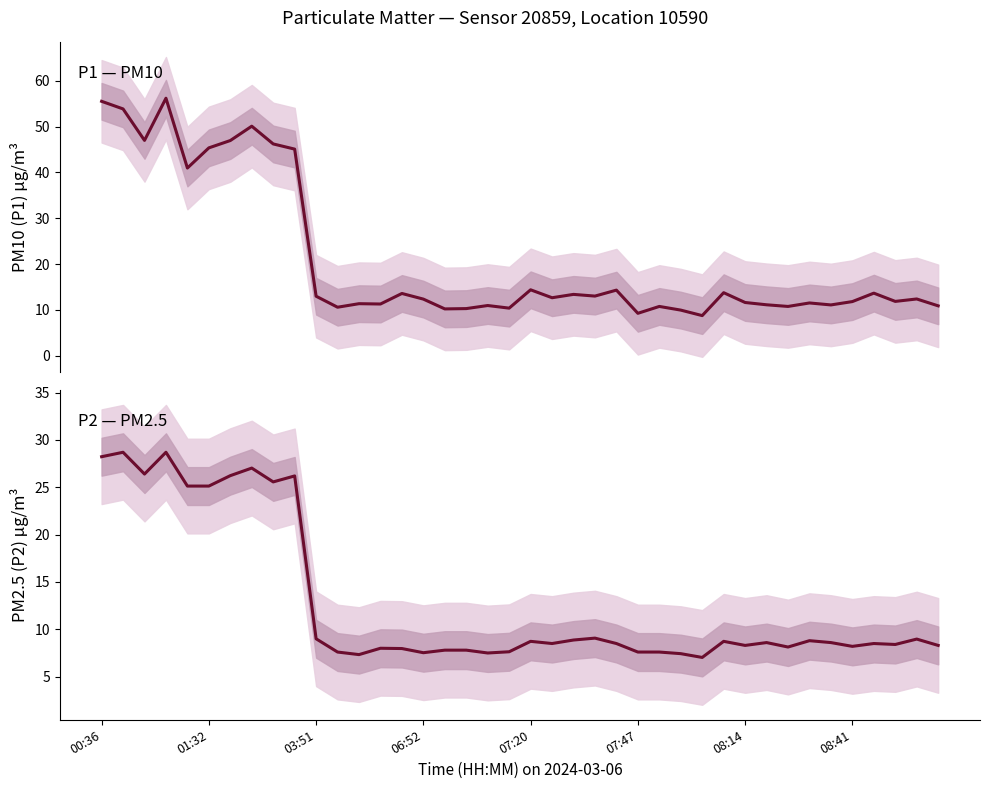

Which series has the largest total across all categories?

P1